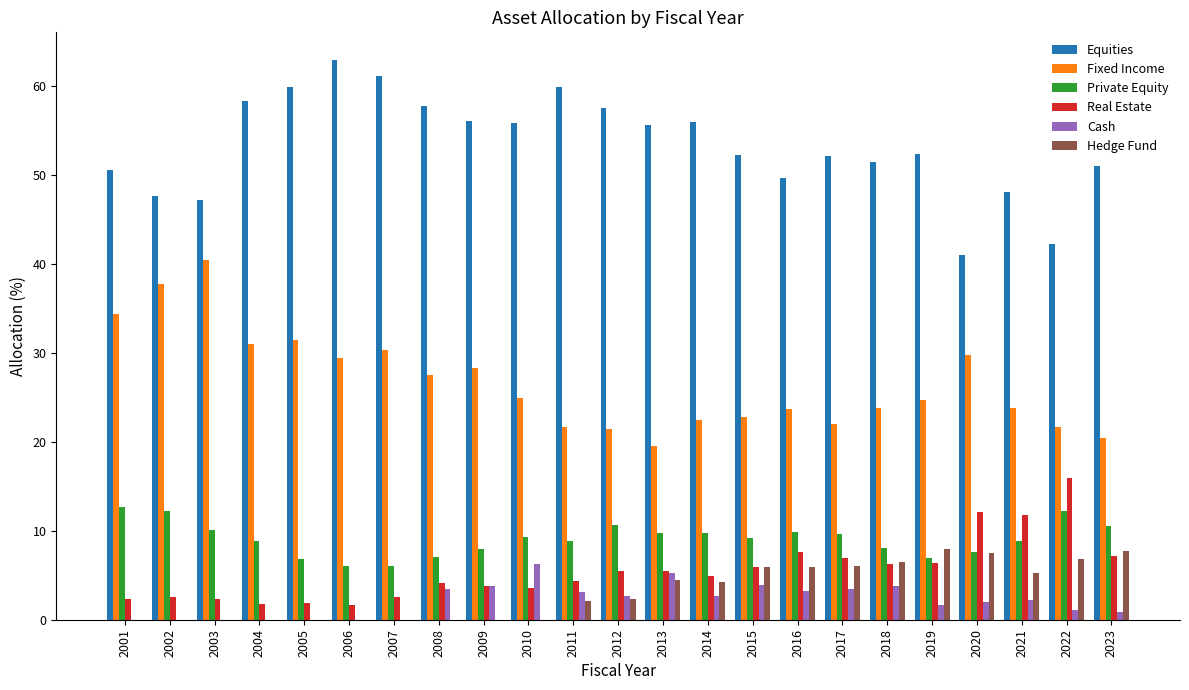

Which series has the largest total across all categories?

Equities